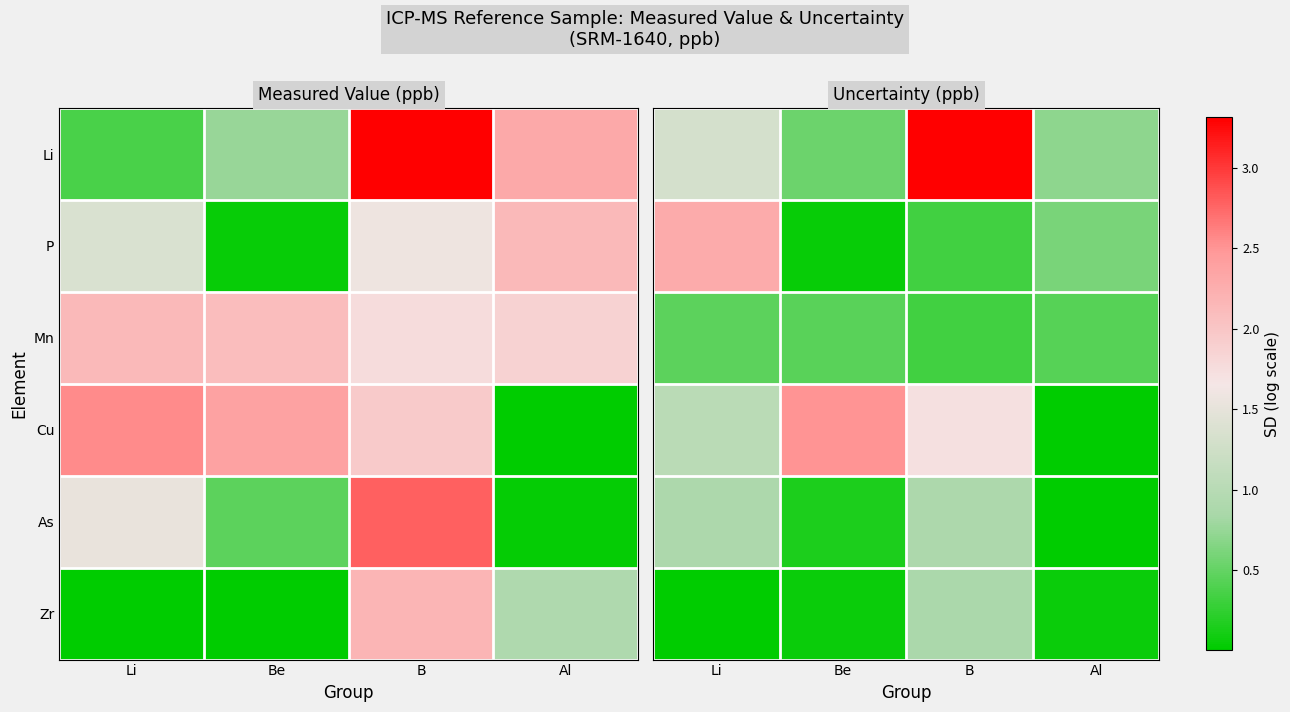

Which label corresponds to the largest value in the chart?

B